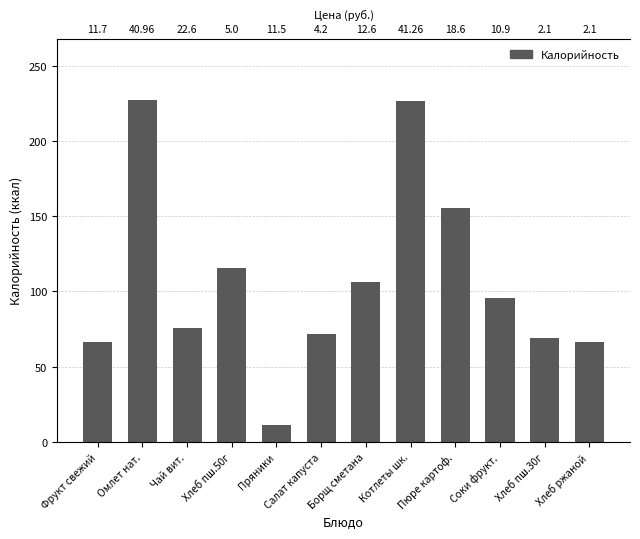

True or false: the data shows 378.2 at Котлеты шк..

False